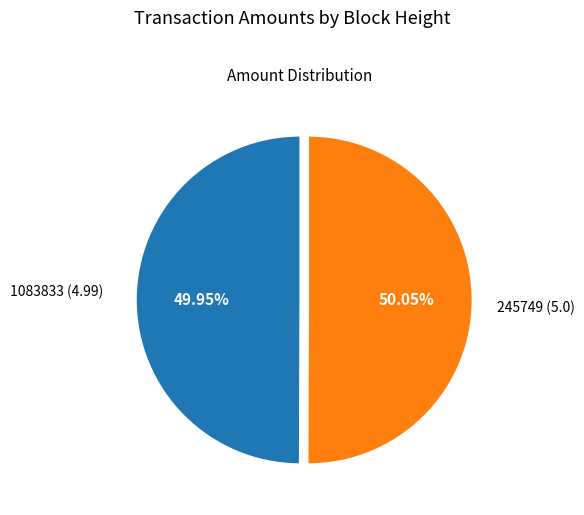

Is there a majority slice in this chart?

Yes